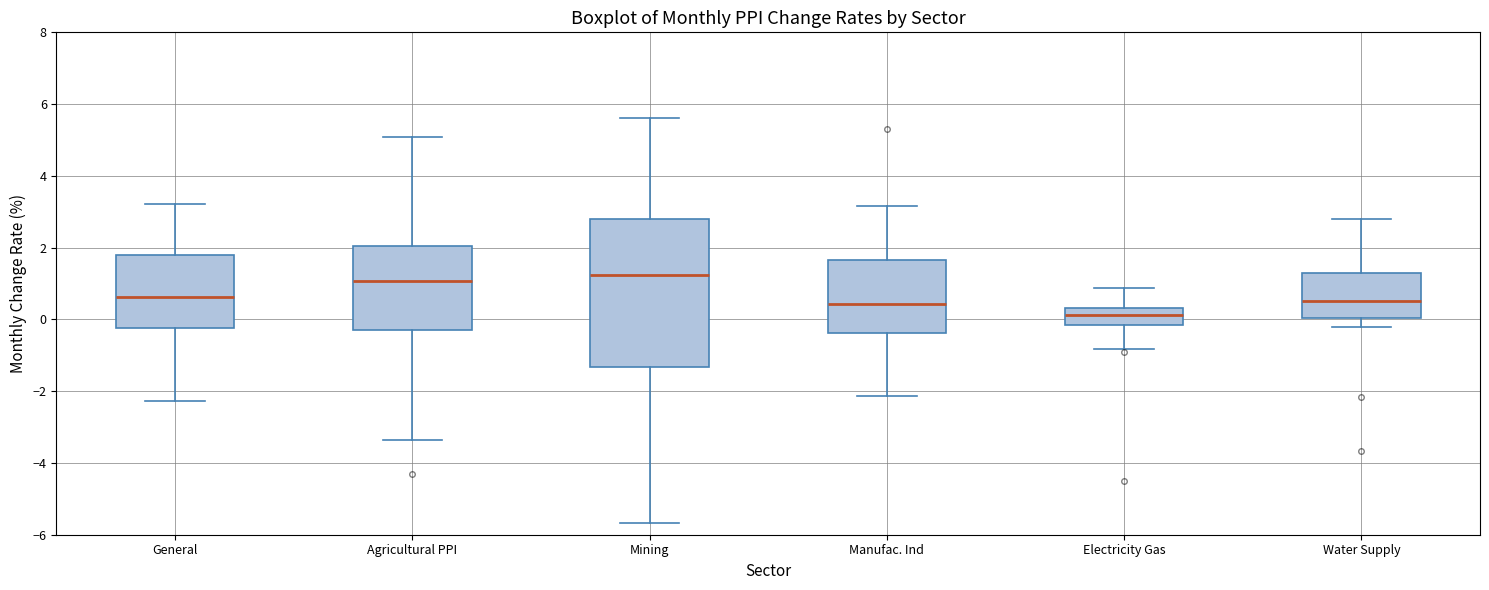

Where is the lower edge of the box for Electricity Gas on the y-axis? The values are not printed on the chart, so give them approximately, as read against the axis.

-0.2